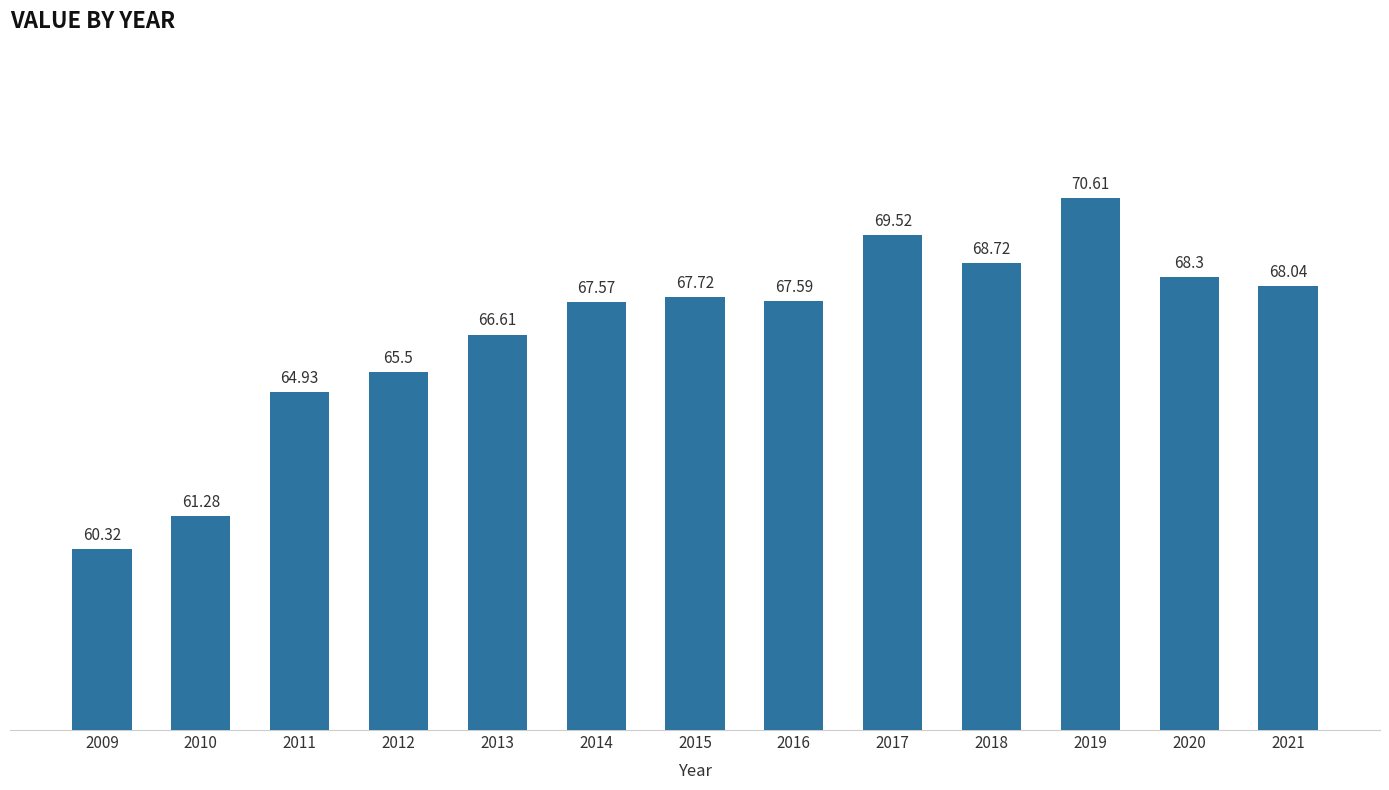

Reading right to left, transcribe all the data shown in this chart.

2021=68.0	2020=68.3	2019=70.6	2018=68.7	2017=69.5	2016=67.6	2015=67.7	2014=67.6	2013=66.6	2012=65.5	2011=64.9	2010=61.3	2009=60.3